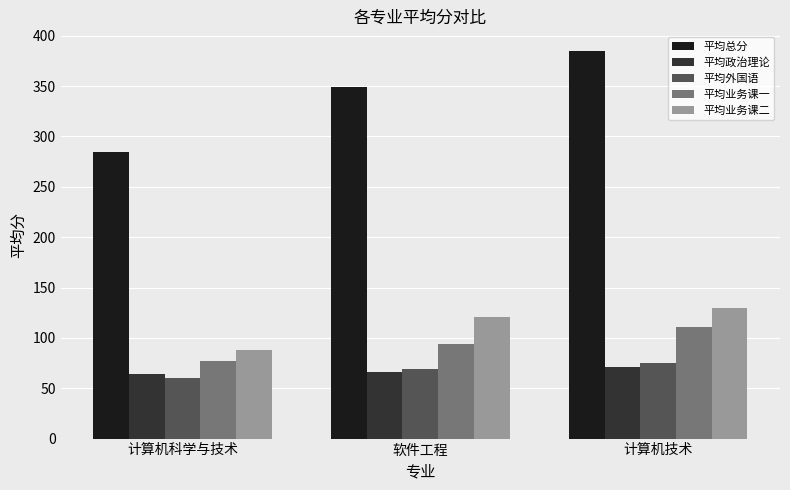

How many groups of bars are there?

3